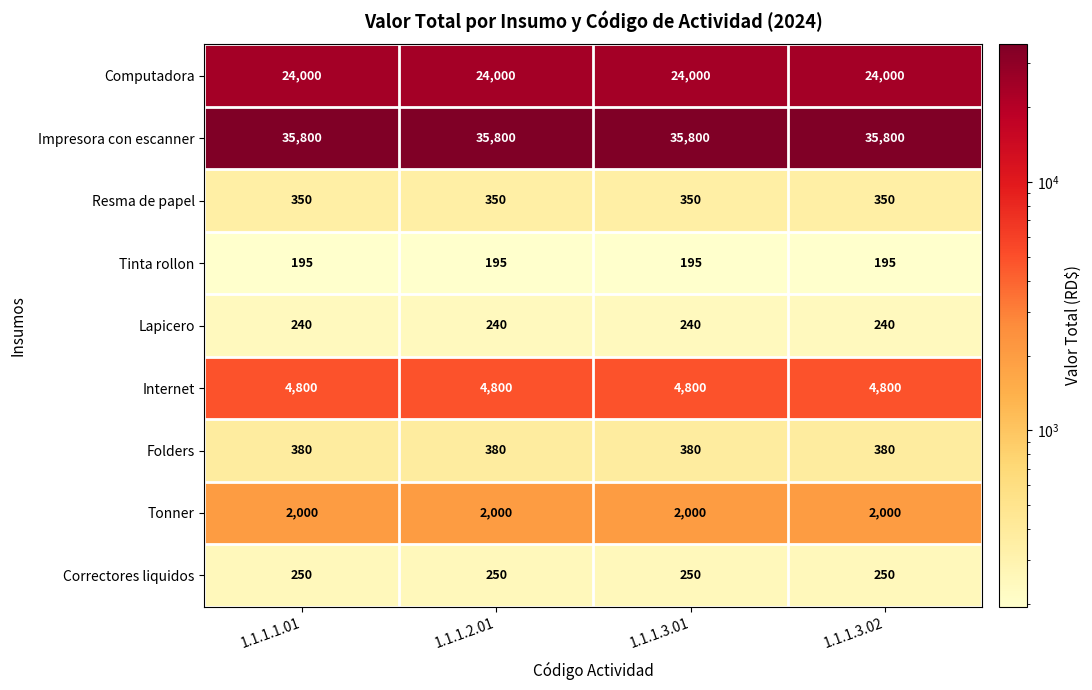

The Lapicero series shows 240 at 1.1.1.1.01. True or false?

True